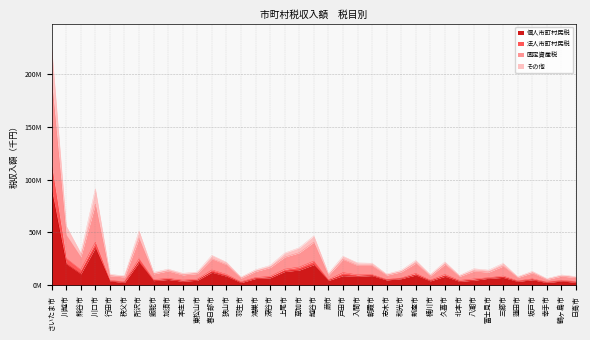

At which category does その他 reach its first local valley?

熊谷市